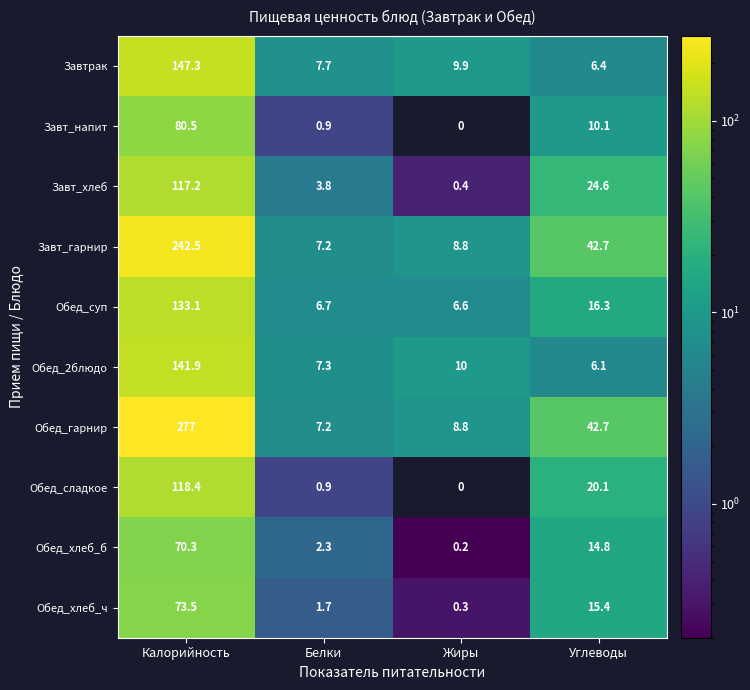

At which category is the sum across all series the highest?

Калорийность